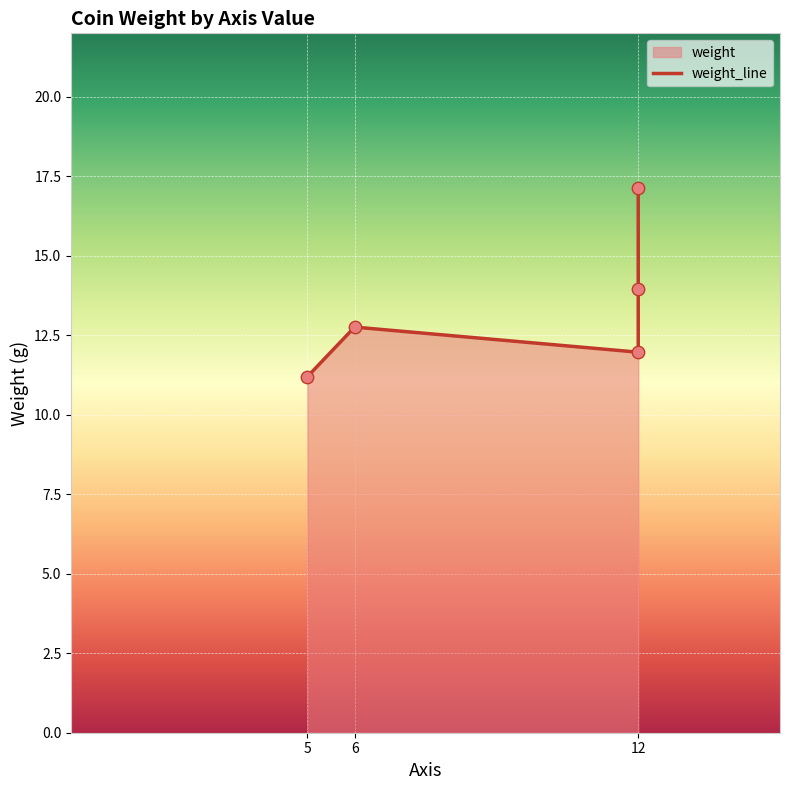

Approximately how many times larger is the value at 5 compared to 6?

0.9